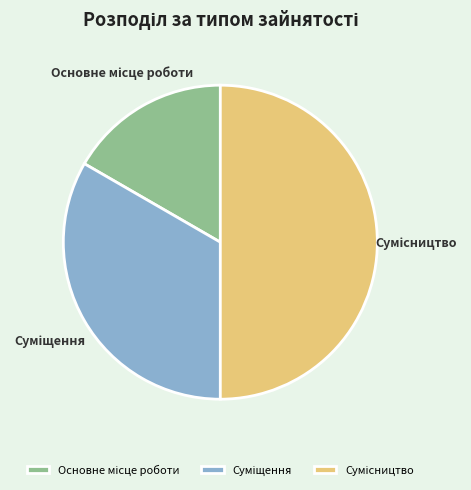

Which slice is the smallest?

Основне місце роботи